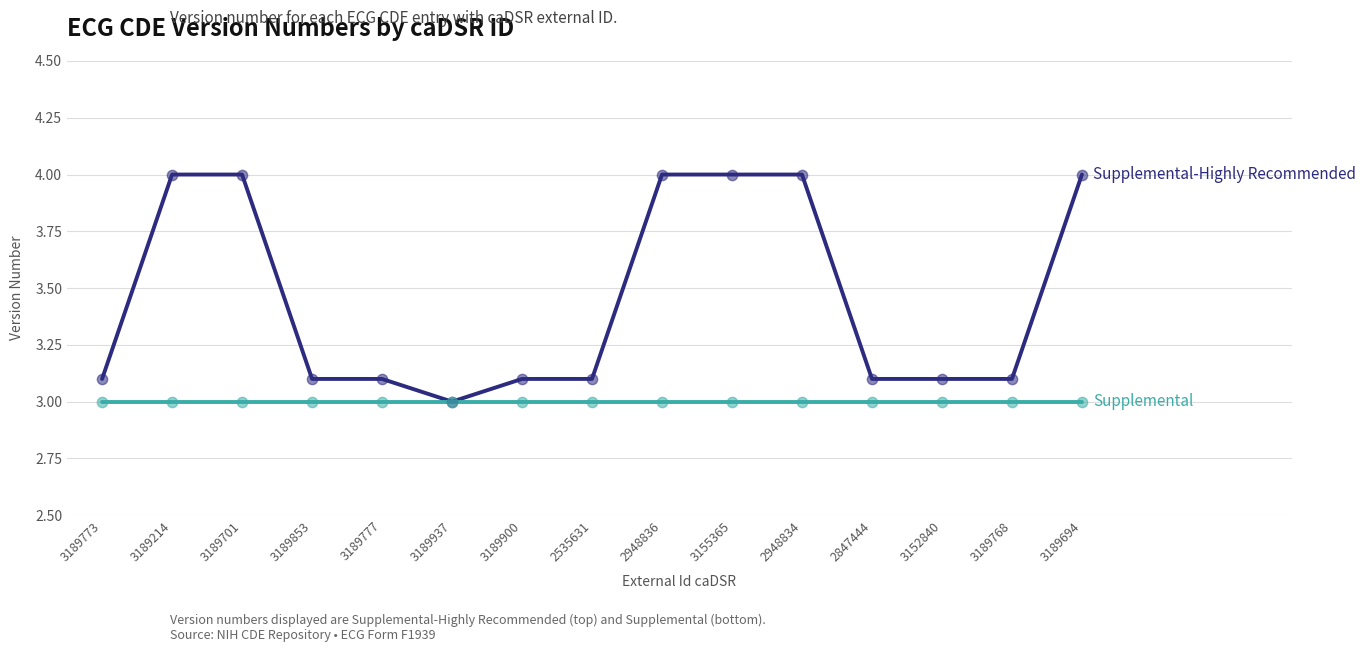

What is the total value across all series at 2535631?

6.1